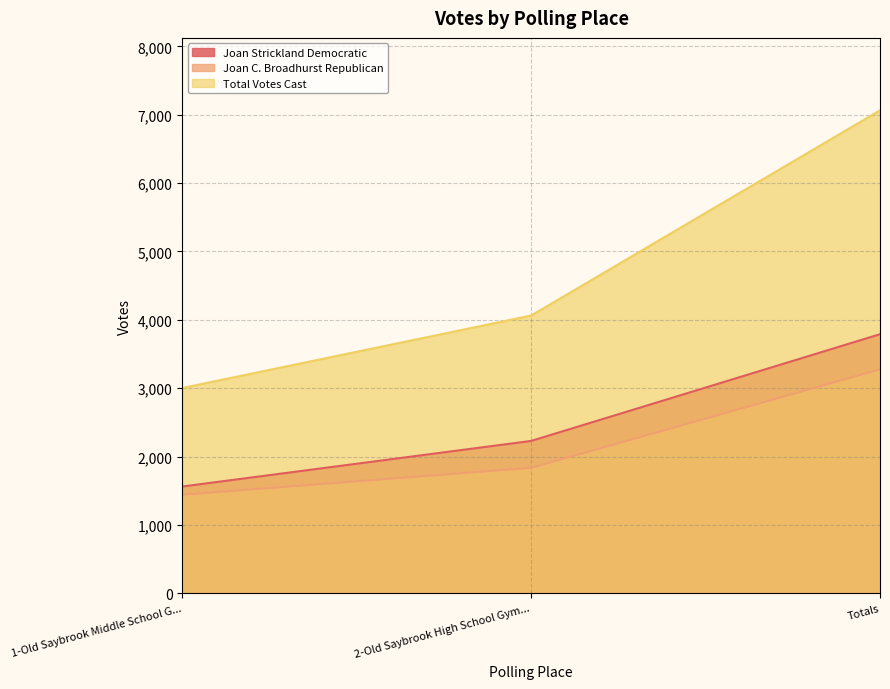

What is the difference between the Joan C. Broadhurst Republican values at 2-Old Saybrook High School Gym... and Totals?

1441